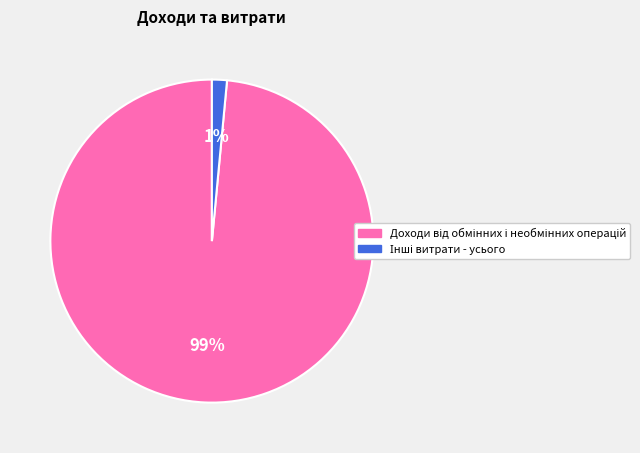

Count the number of slices in the pie.

2